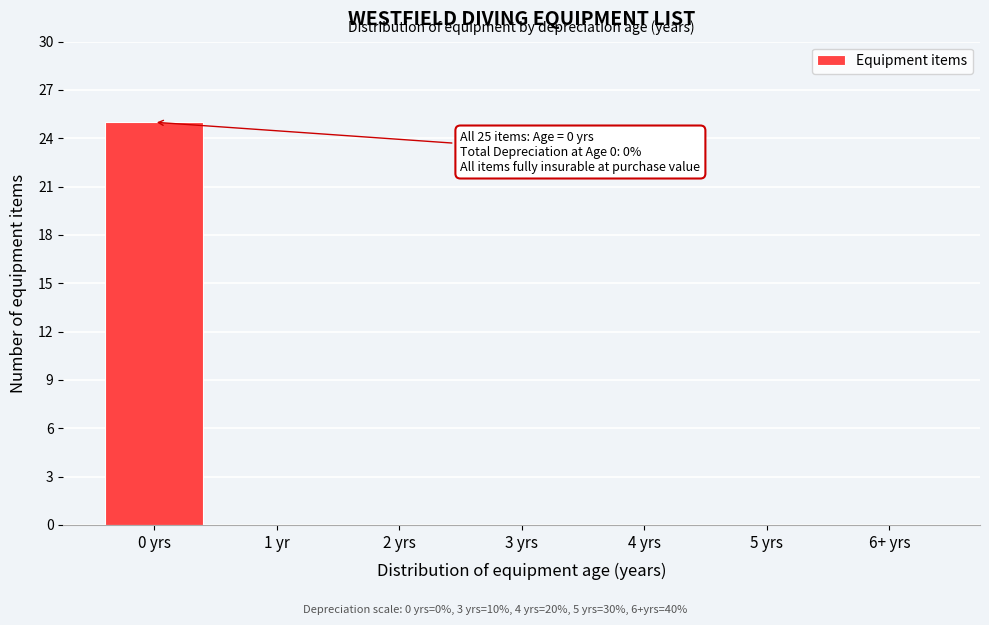

Reading left to right, list all the values displayed in this chart.

0 yrs=25	1 yr=0	2 yrs=0	3 yrs=0	4 yrs=0	5 yrs=0	6+ yrs=0